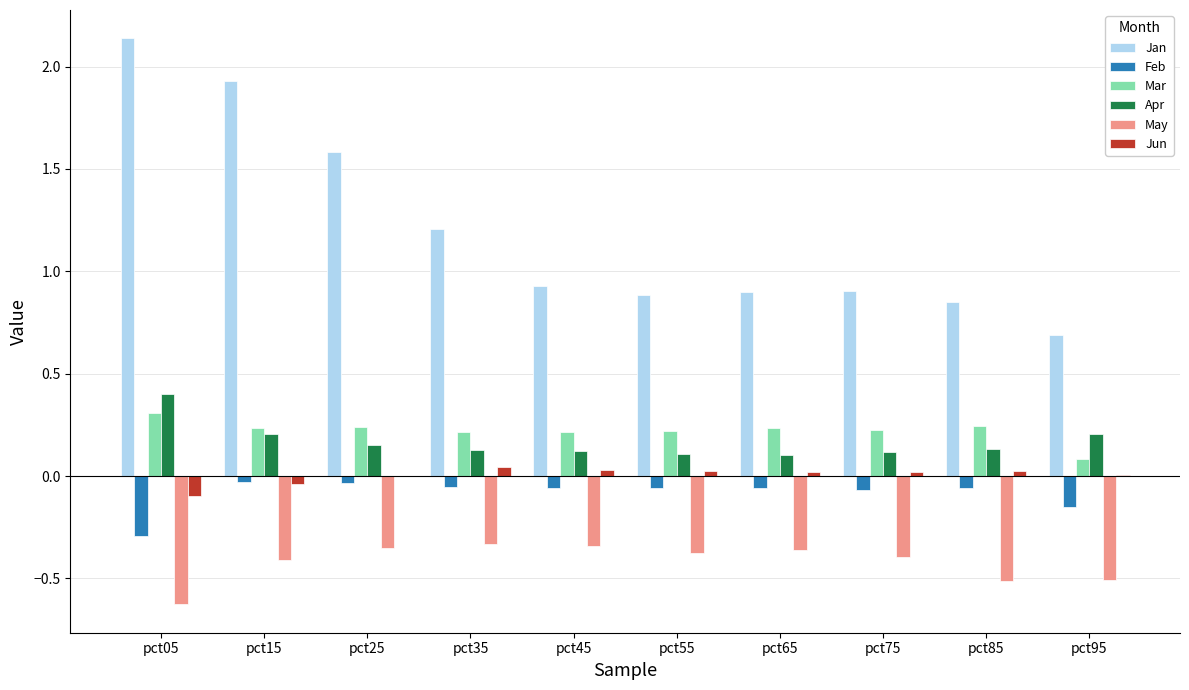

Which series has the largest total across all categories?

Jan